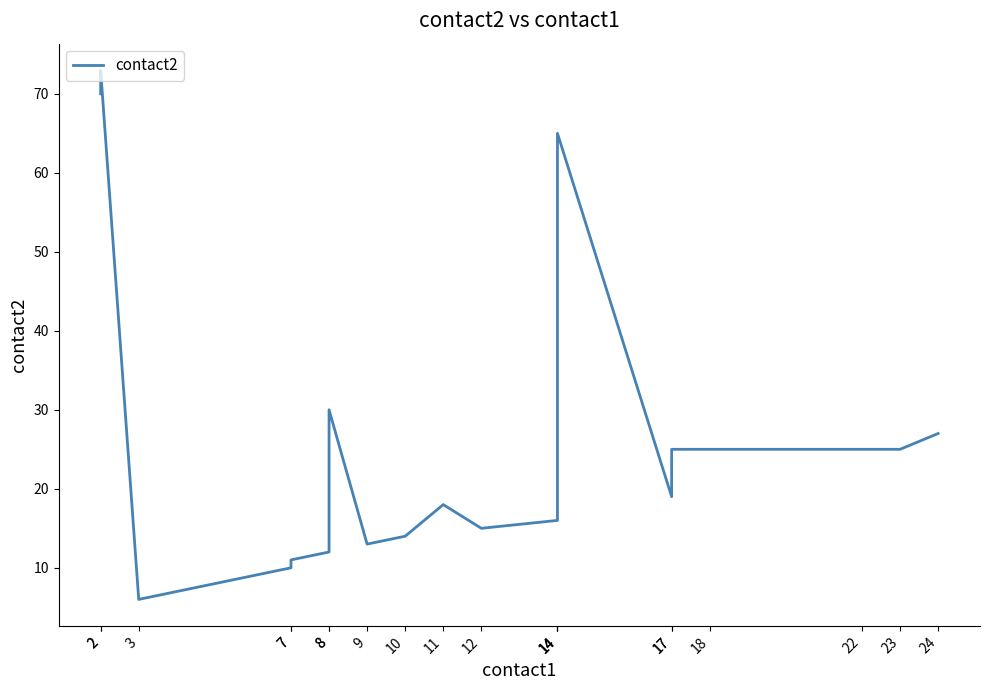

How many points are higher than both their immediate neighbors (excluding endpoints)?

4